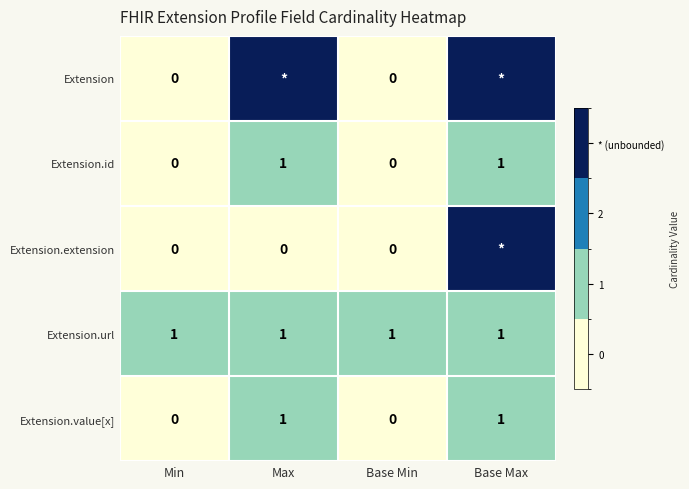

The Extension.url series shows 1 at Max. True or false?

True